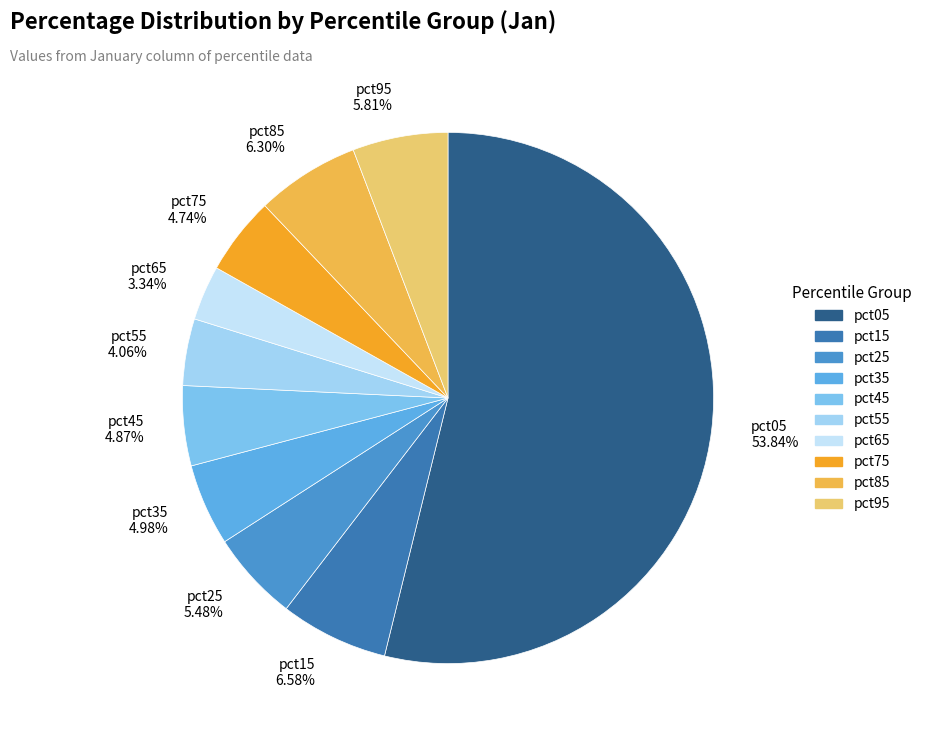

To the nearest percent, what is the difference between the pct05 and pct95 slice percentages?

48%